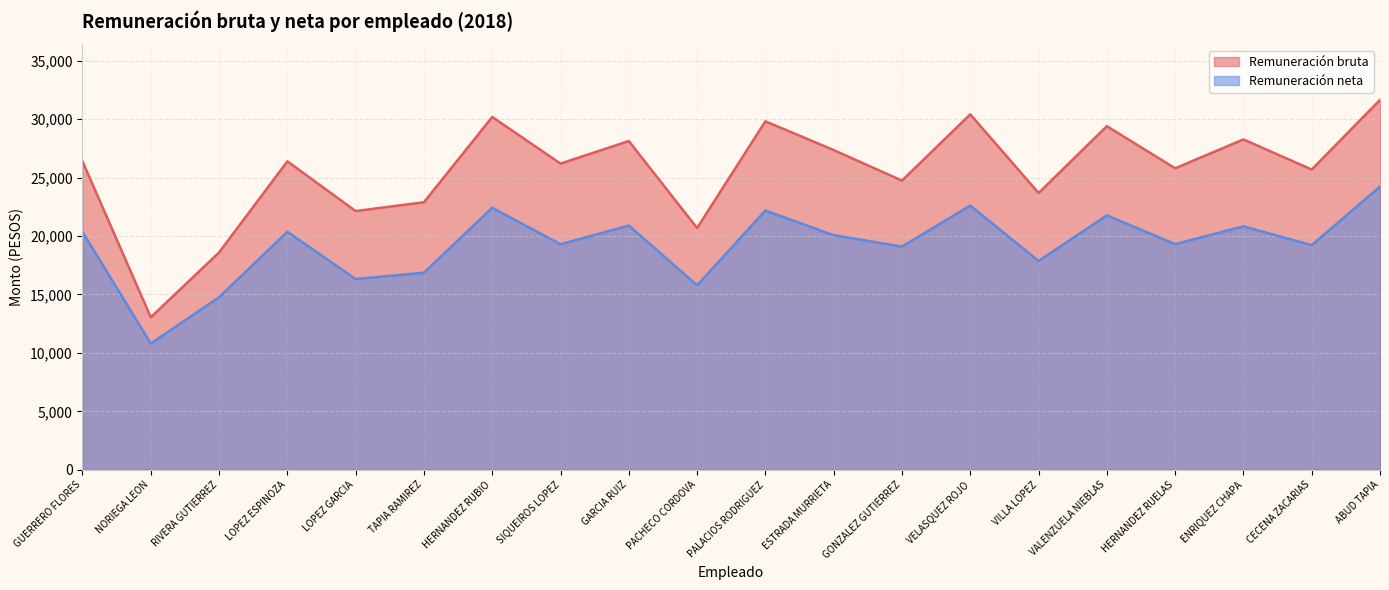

Which category has the highest value in the Remuneración neta series?

ABUD TAPIA